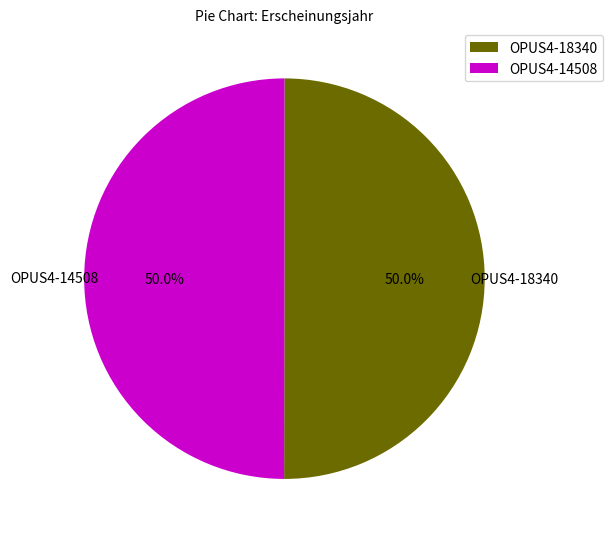

True or false: OPUS4-18340 accounts for 50% of the total.

True